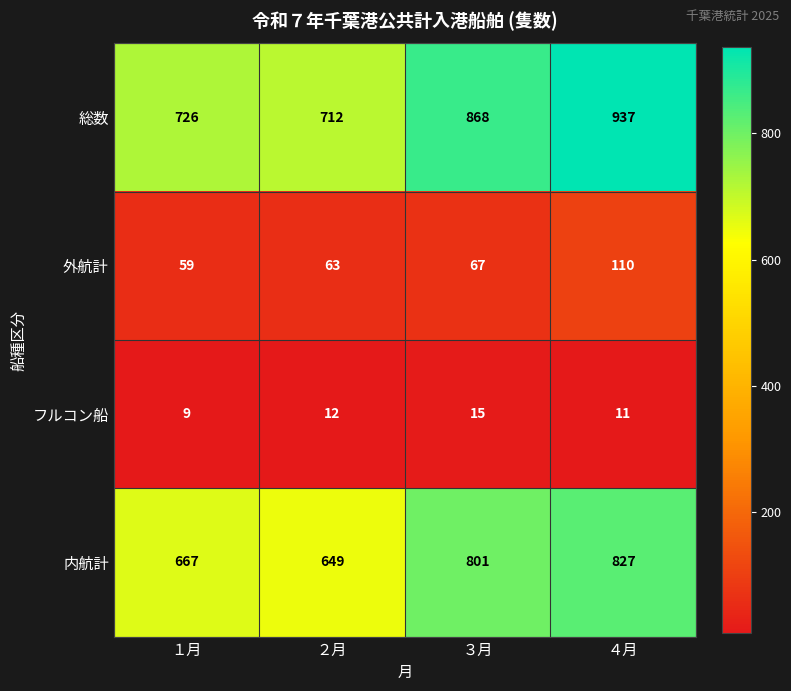

At how many categories does at least one series exceed 851?

2